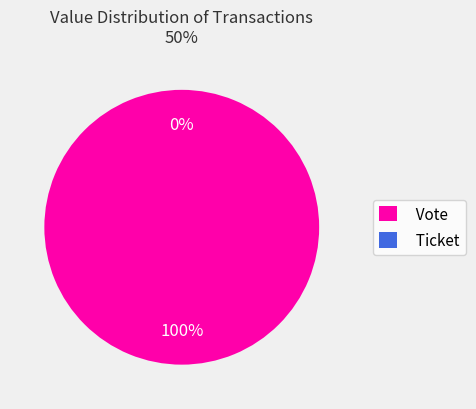

Rank the categories by value from lowest to highest.

Ticket, Vote